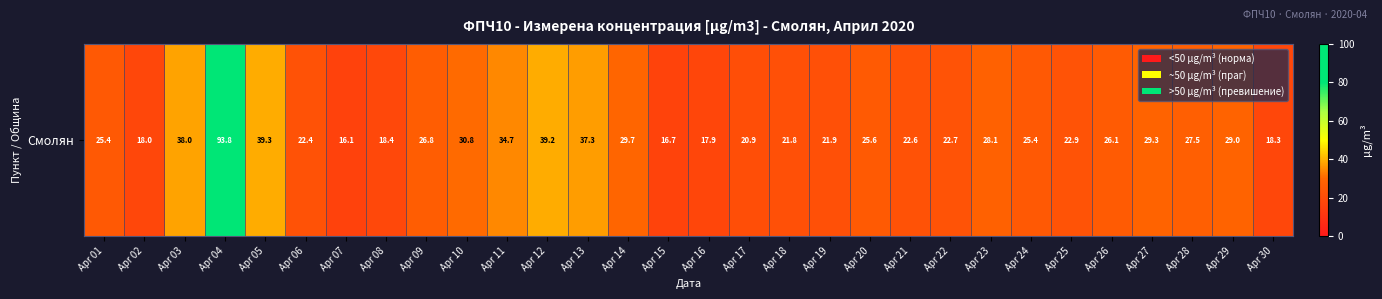

What is the sum of all values?

846.2